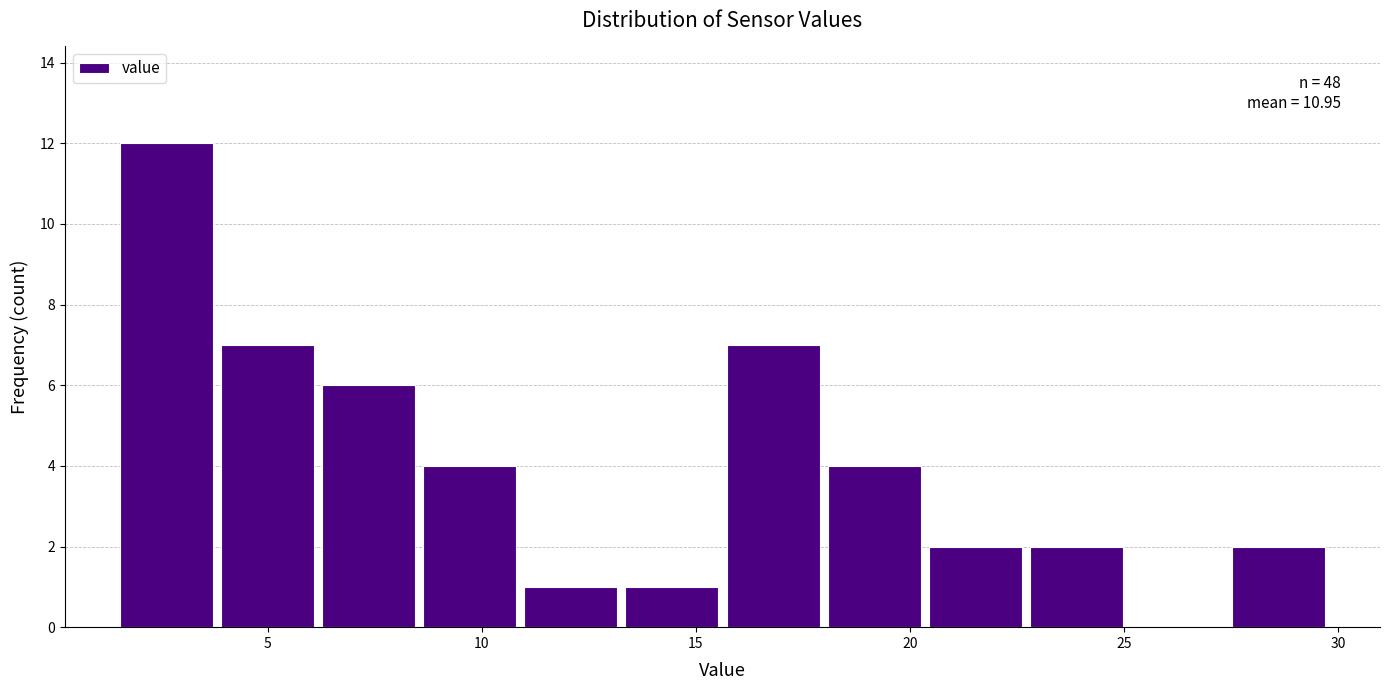

Over which range of the x-axis is the bar tallest?

1.5 to 4.0